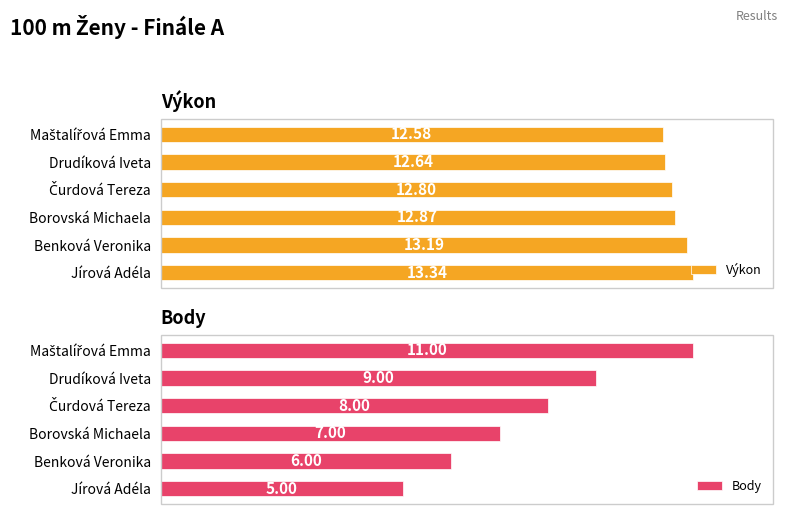

At which label does Body reach its minimum?

Jírová Adéla